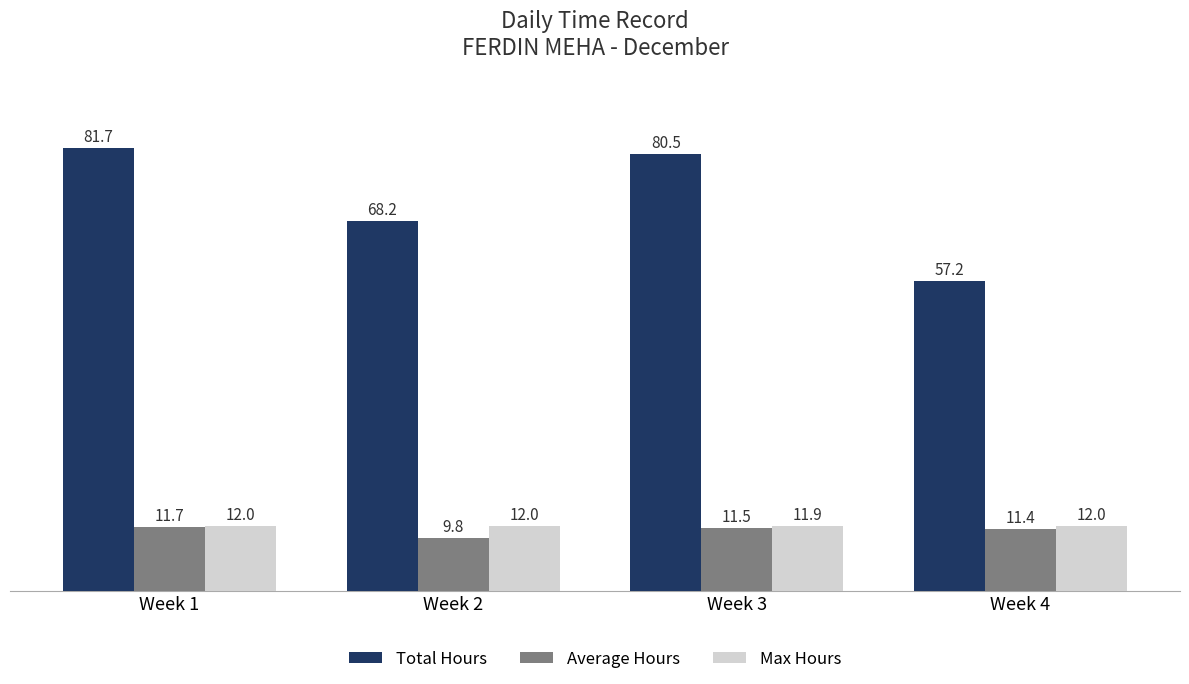

What is the smallest value displayed?

9.8